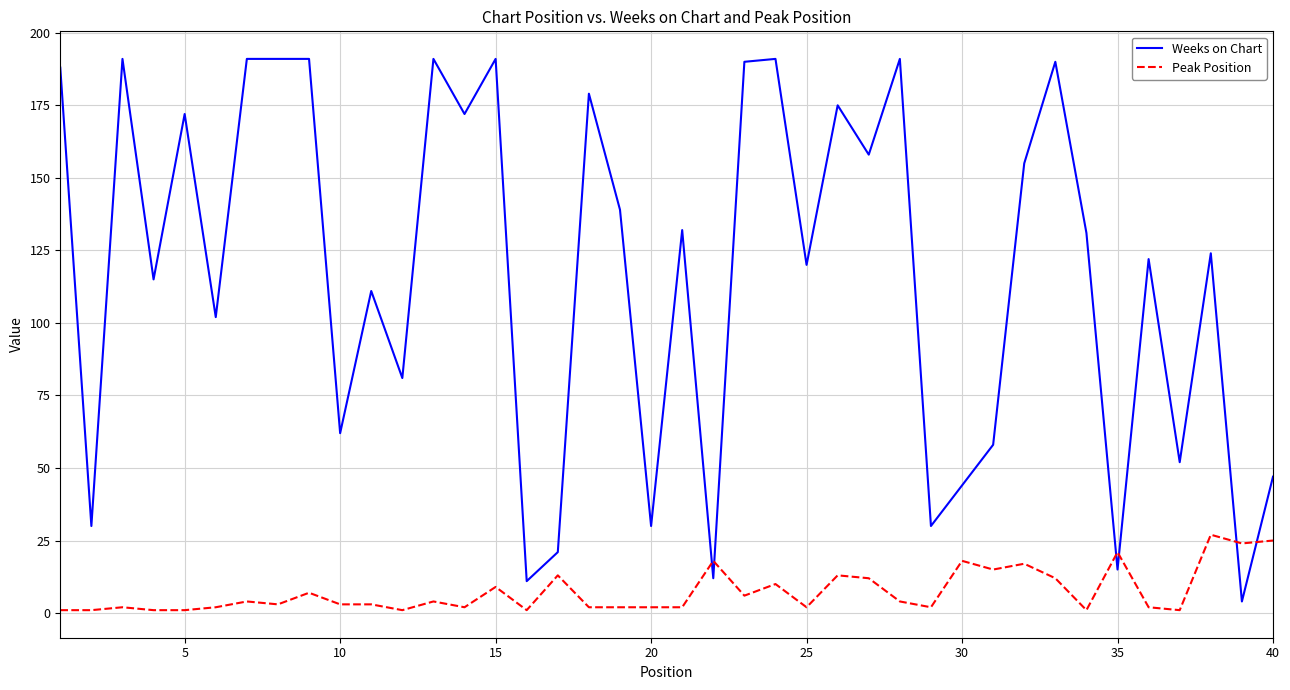

At how many categories does at least one series exceed 61?

28